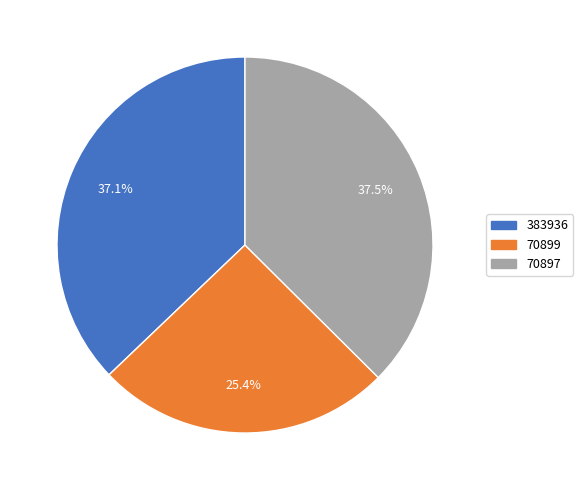

To the nearest percent, what is the average slice percentage?

33%